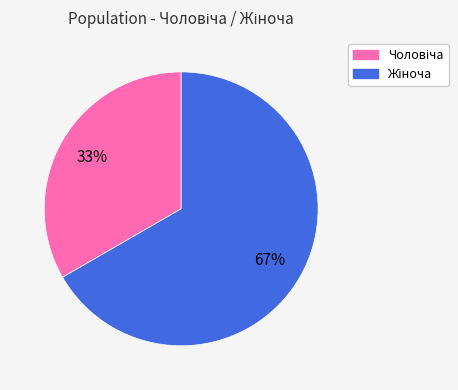

Is there a majority slice in this chart?

Yes